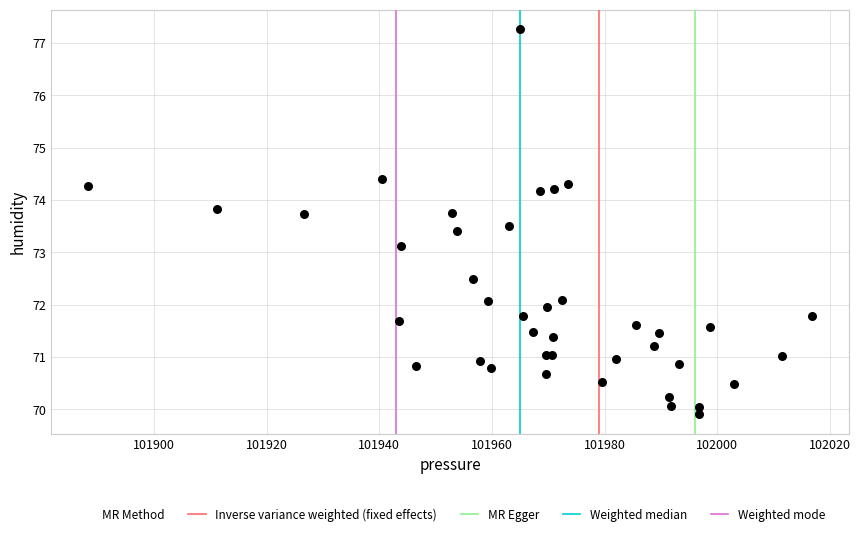

What Y value in the scatter plot is closest to 73?

73.1